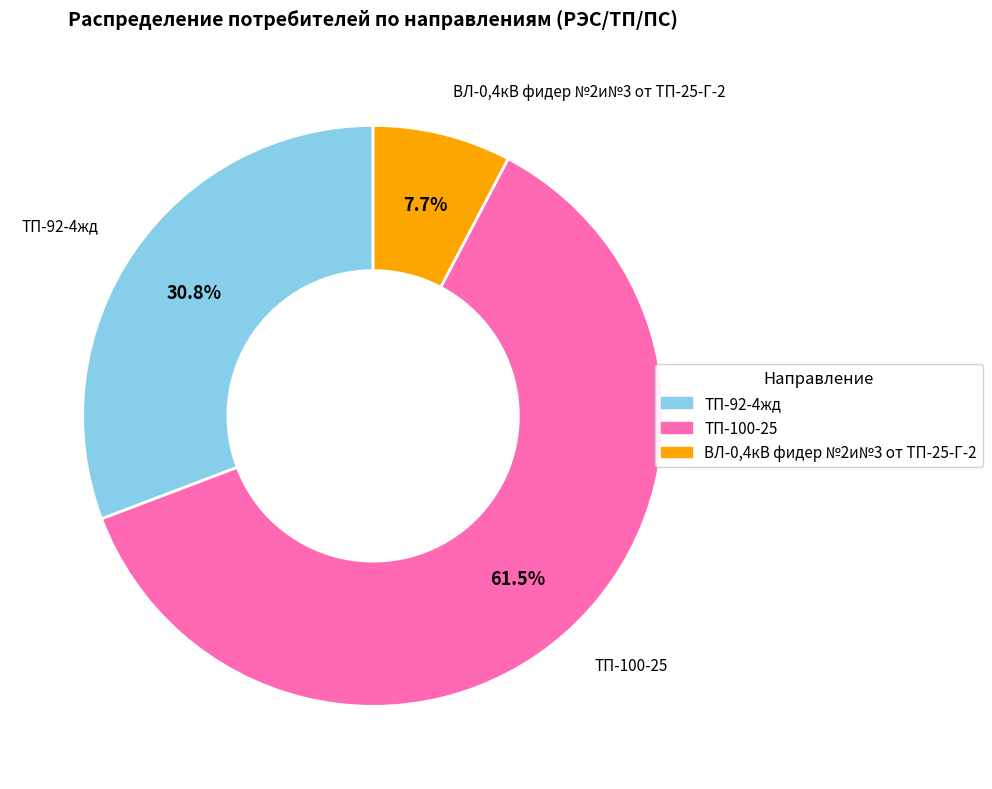

What percentage is NOT represented by ТП-100-25?

38.5%